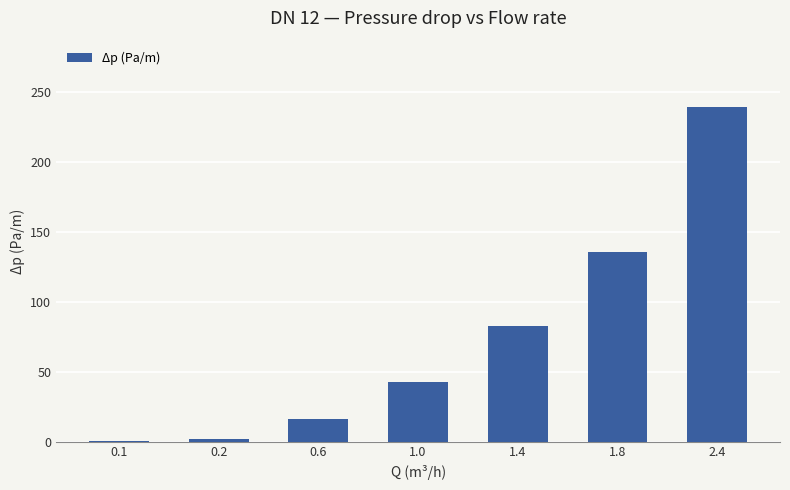

Count the number of data series in this chart.

1